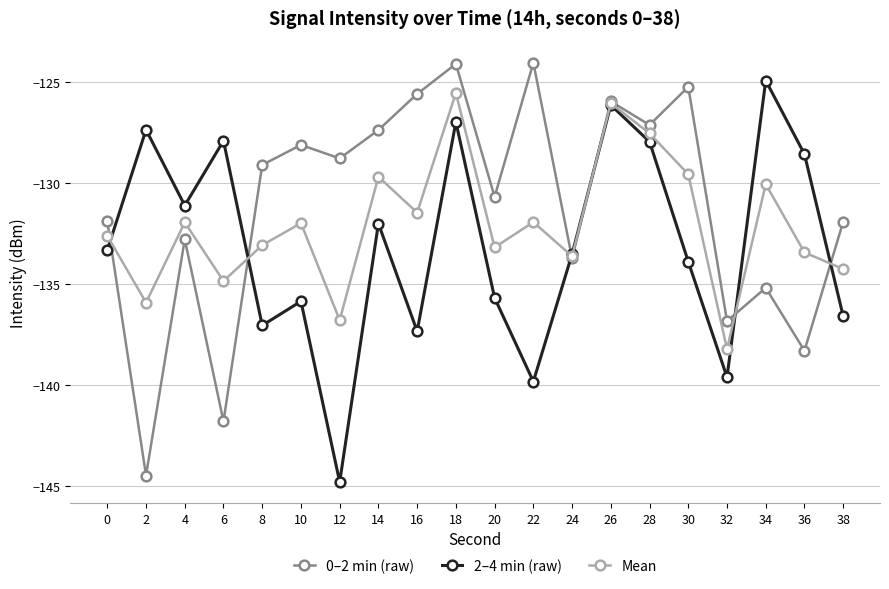

Where is 2–4 min (raw) nearest to the value -134?

30